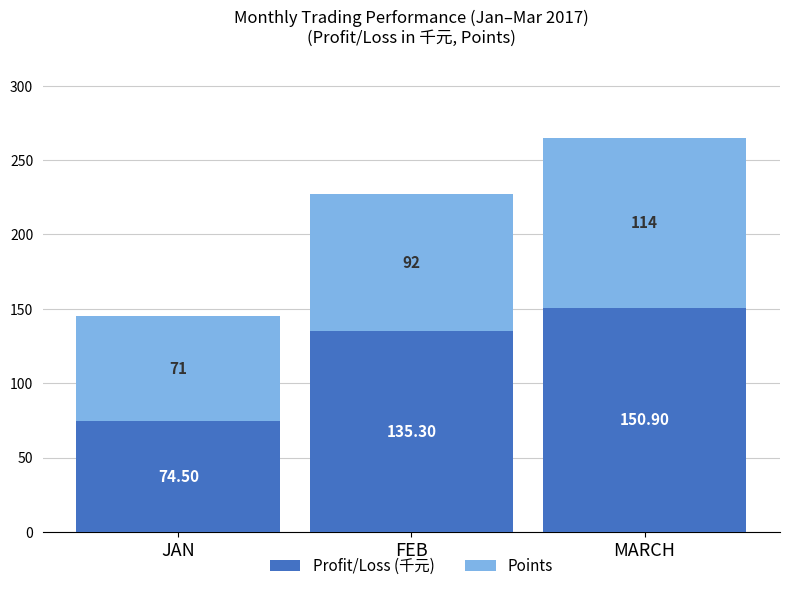

At which category is the sum across all series the highest?

MARCH